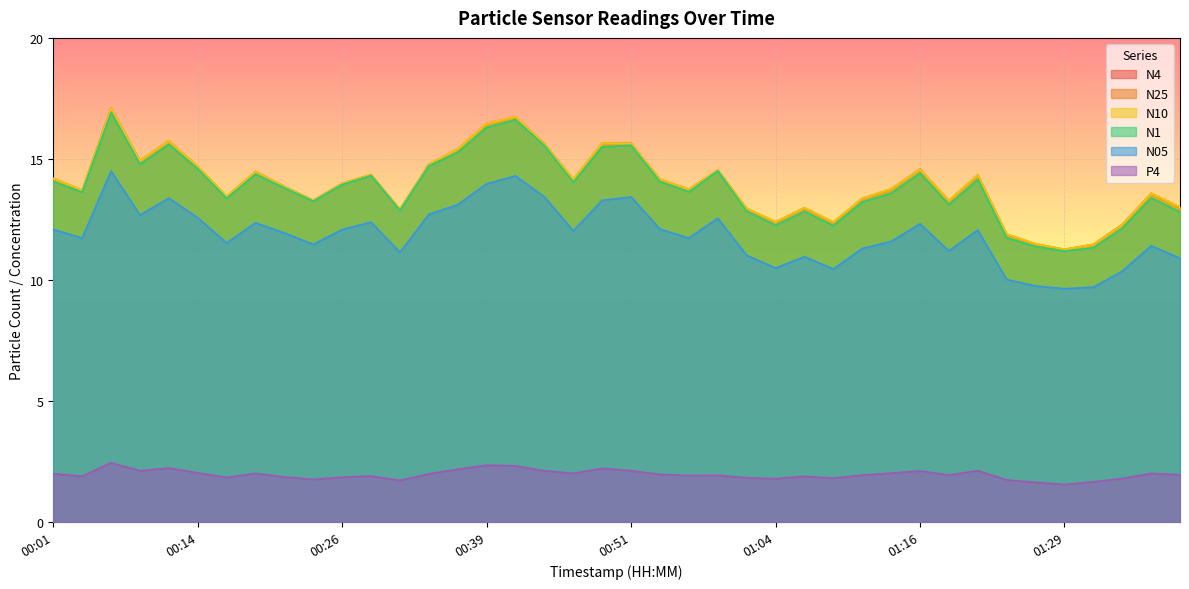

Reading right to left, extract all data points from this chart.

N4: 01:39=13.0	01:37=13.6	01:34=12.3	01:31=11.5	01:29=11.3	01:26=11.5	01:24=11.9	01:21=14.3	01:19=13.3	01:16=14.6	01:14=13.8	01:11=13.4	01:09=12.4	01:06=13.0	01:04=12.4	01:01=13.0	00:59=14.5	00:56=13.8	00:54=14.2	00:51=15.6	00:49=15.7	00:46=14.2	00:44=15.6	00:41=16.7	00:39=16.5	00:36=15.4	00:34=14.8	00:31=12.9	00:29=14.3	00:26=14.0	00:24=13.3	00:21=13.9	00:19=14.5	00:16=13.4	00:14=14.7	00:11=15.8	00:09=14.9	00:06=17.1	00:04=13.7	00:01=14.2
N25: 01:39=13.0	01:37=13.6	01:34=12.3	01:31=11.4	01:29=11.2	01:26=11.5	01:24=11.9	01:21=14.3	01:19=13.3	01:16=14.6	01:14=13.7	01:11=13.3	01:09=12.4	01:06=13.0	01:04=12.4	01:01=12.9	00:59=14.5	00:56=13.7	00:54=14.2	00:51=15.6	00:49=15.6	00:46=14.1	00:44=15.6	00:41=16.7	00:39=16.4	00:36=15.4	00:34=14.8	00:31=12.9	00:29=14.3	00:26=14.0	00:24=13.3	00:21=13.8	00:19=14.5	00:16=13.4	00:14=14.7	00:11=15.7	00:09=14.9	00:06=17.1	00:04=13.7	00:01=14.2
N10: 01:39=13.0	01:37=13.6	01:34=12.3	01:31=11.5	01:29=11.3	01:26=11.5	01:24=11.9	01:21=14.3	01:19=13.3	01:16=14.6	01:14=13.8	01:11=13.4	01:09=12.4	01:06=13.0	01:04=12.4	01:01=13.0	00:59=14.6	00:56=13.8	00:54=14.2	00:51=15.6	00:49=15.7	00:46=14.2	00:44=15.6	00:41=16.8	00:39=16.5	00:36=15.4	00:34=14.8	00:31=12.9	00:29=14.4	00:26=14.0	00:24=13.3	00:21=13.9	00:19=14.5	00:16=13.5	00:14=14.7	00:11=15.8	00:09=14.9	00:06=17.1	00:04=13.7	00:01=14.2
N1: 01:39=12.8	01:37=13.4	01:34=12.1	01:31=11.3	01:29=11.2	01:26=11.4	01:24=11.7	01:21=14.2	01:19=13.1	01:16=14.4	01:14=13.6	01:11=13.2	01:09=12.2	01:06=12.8	01:04=12.3	01:01=12.8	00:59=14.5	00:56=13.6	00:54=14.1	00:51=15.6	00:49=15.5	00:46=14.0	00:44=15.6	00:41=16.6	00:39=16.3	00:36=15.3	00:34=14.7	00:31=12.9	00:29=14.3	00:26=13.9	00:24=13.2	00:21=13.8	00:19=14.4	00:16=13.4	00:14=14.6	00:11=15.6	00:09=14.8	00:06=16.9	00:04=13.6	00:01=14.1
N05: 01:39=10.9	01:37=11.4	01:34=10.4	01:31=9.7	01:29=9.6	01:26=9.8	01:24=10.0	01:21=12.1	01:19=11.2	01:16=12.3	01:14=11.6	01:11=11.3	01:09=10.4	01:06=11.0	01:04=10.5	01:01=11.0	00:59=12.6	00:56=11.7	00:54=12.1	00:51=13.4	00:49=13.3	00:46=12.0	00:44=13.4	00:41=14.3	00:39=14.0	00:36=13.1	00:34=12.7	00:31=11.1	00:29=12.4	00:26=12.1	00:24=11.5	00:21=11.9	00:19=12.4	00:16=11.5	00:14=12.6	00:11=13.4	00:09=12.7	00:06=14.5	00:04=11.7	00:01=12.1
P4: 01:39=1.9	01:37=2.0	01:34=1.8	01:31=1.7	01:29=1.6	01:26=1.6	01:24=1.7	01:21=2.1	01:19=1.9	01:16=2.1	01:14=2.0	01:11=1.9	01:09=1.8	01:06=1.9	01:04=1.8	01:01=1.8	00:59=1.9	00:56=1.9	00:54=2.0	00:51=2.1	00:49=2.2	00:46=2.0	00:44=2.1	00:41=2.3	00:39=2.4	00:36=2.2	00:34=2.0	00:31=1.7	00:29=1.9	00:26=1.9	00:24=1.8	00:21=1.9	00:19=2.0	00:16=1.8	00:14=2.0	00:11=2.2	00:09=2.1	00:06=2.5	00:04=1.9	00:01=2.0